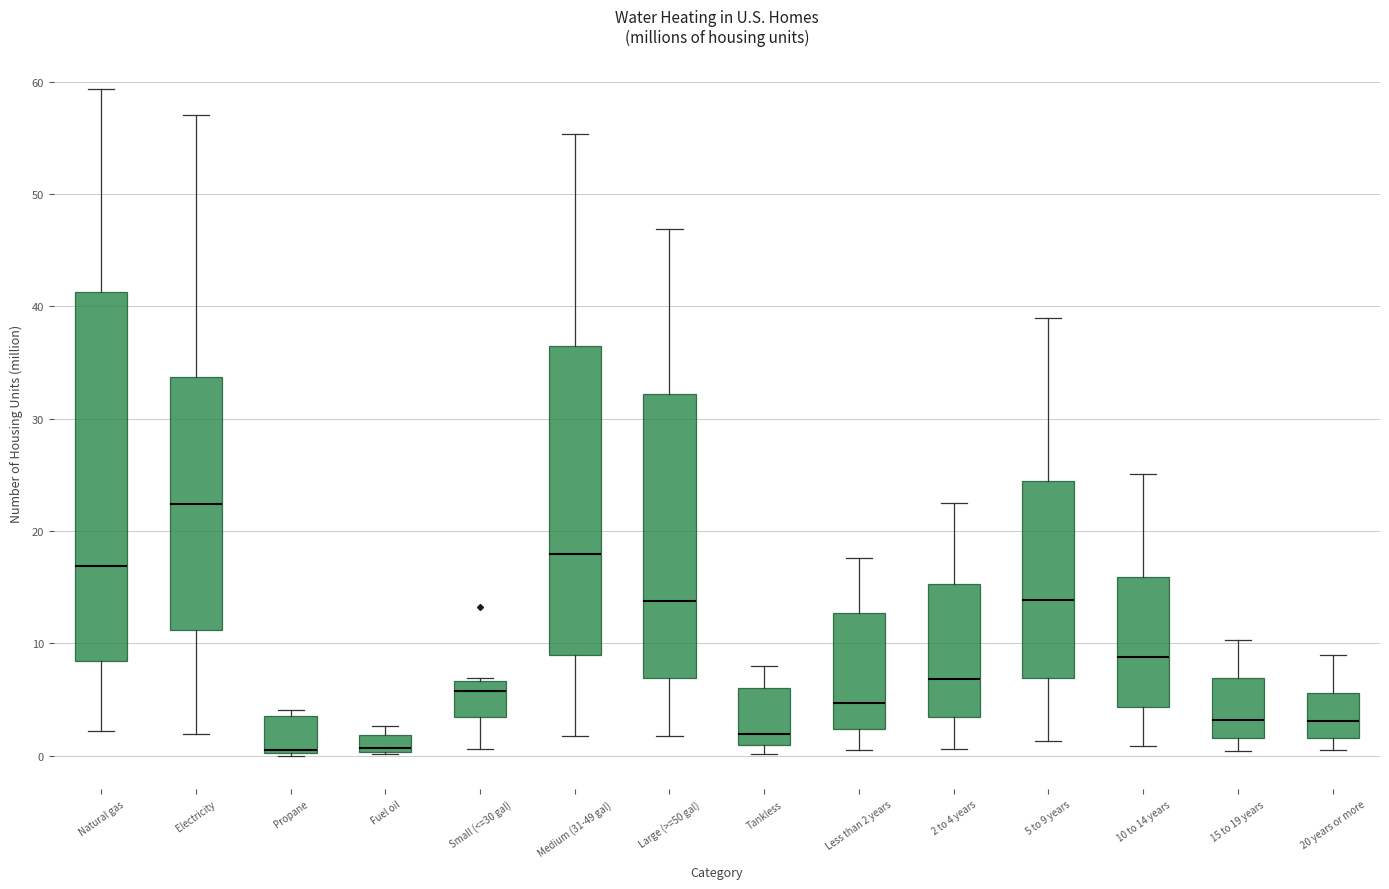

Where does the upper whisker of the box for Electricity end on the y-axis? The values are not printed on the chart, so give them approximately, as read against the axis.

57